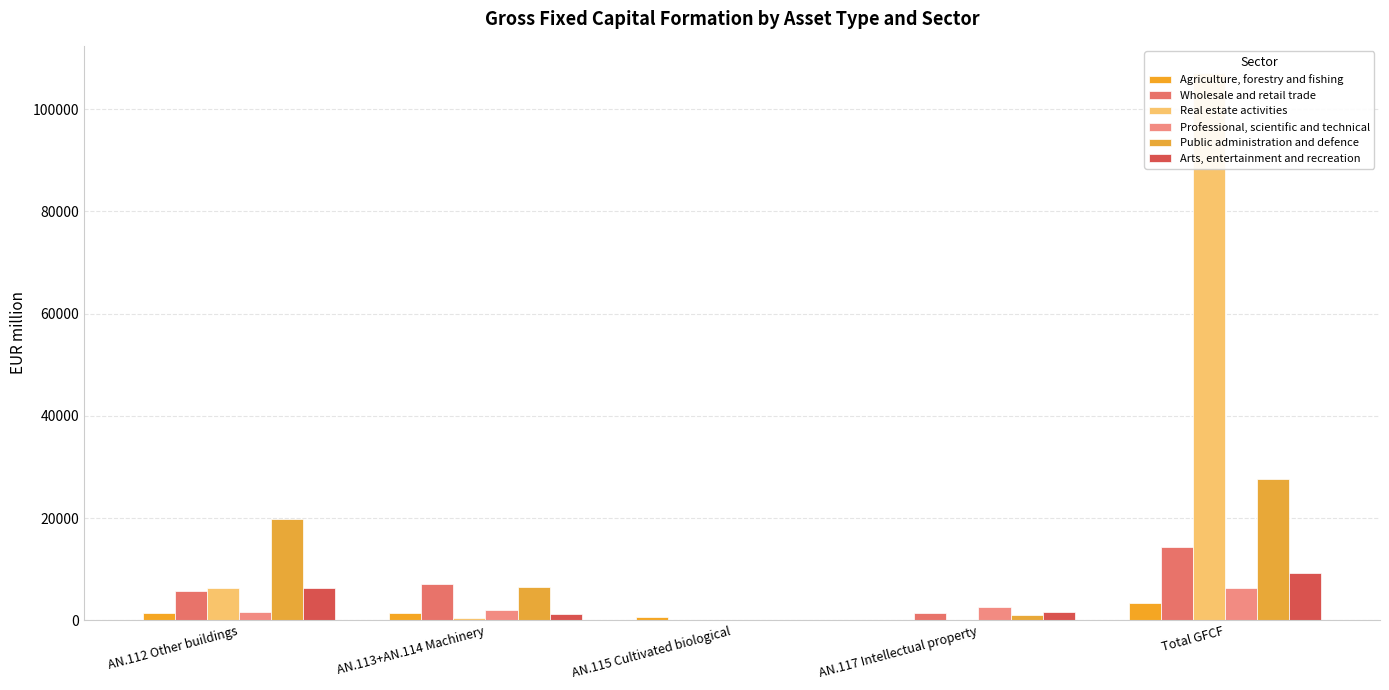

Rank the series by their maximum value, from highest to lowest.

Real estate activities, Public administration and defence, Wholesale and retail trade, Arts, entertainment and recreation, Professional, scientific and technical, Agriculture, forestry and fishing